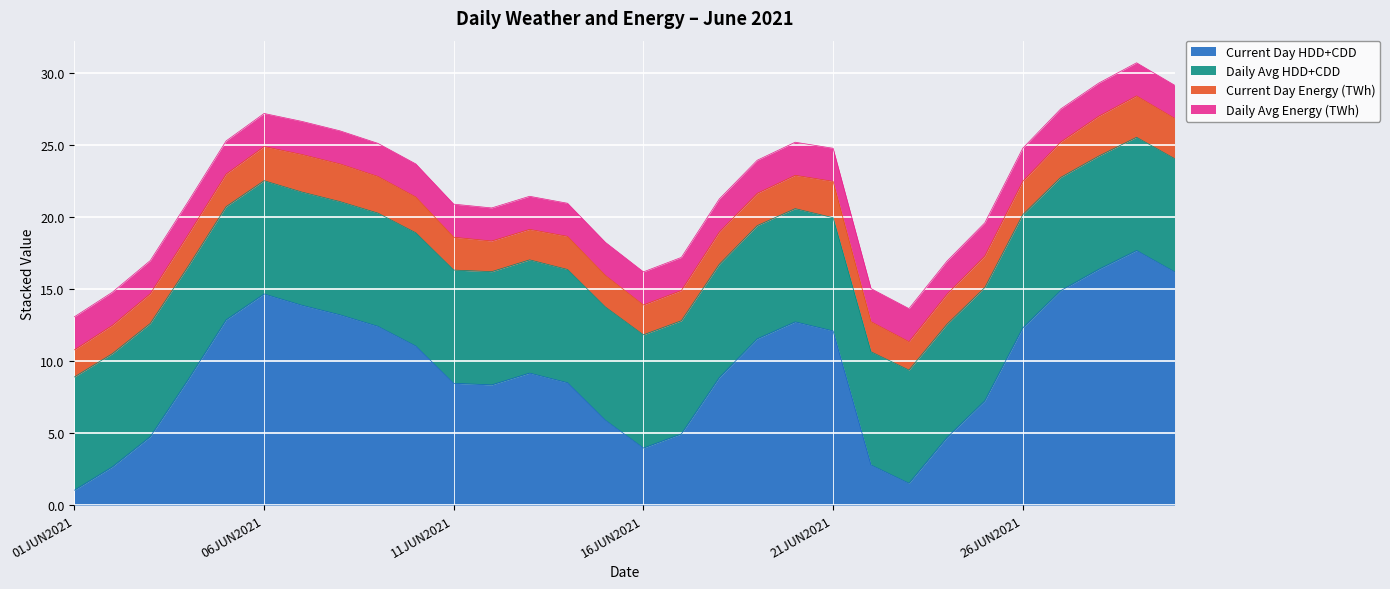

The value of Daily Avg Energy (TWh) at 13JUN2021 is 3.6. True or false?

False